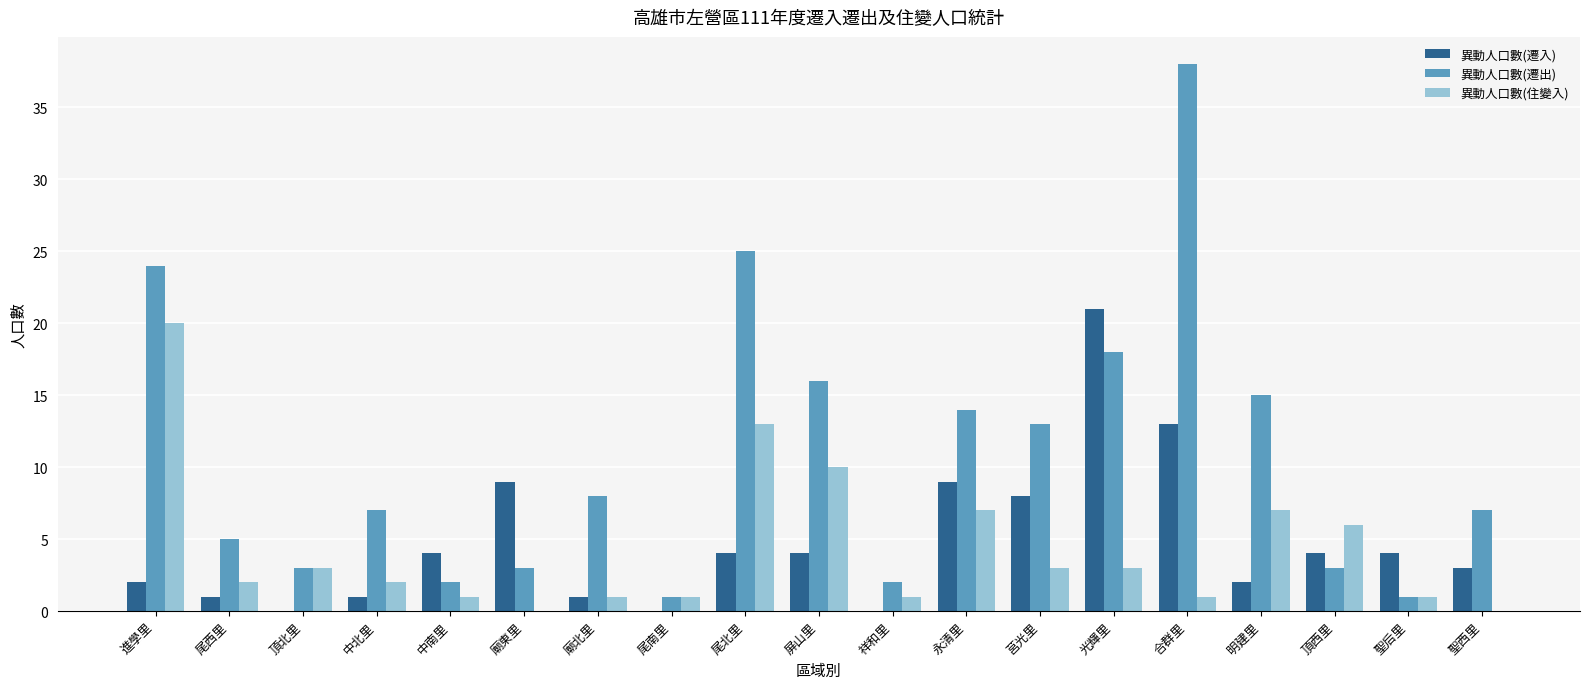

Which series changed the most between 合群里 and 聖后里?

異動人口數(遷出)